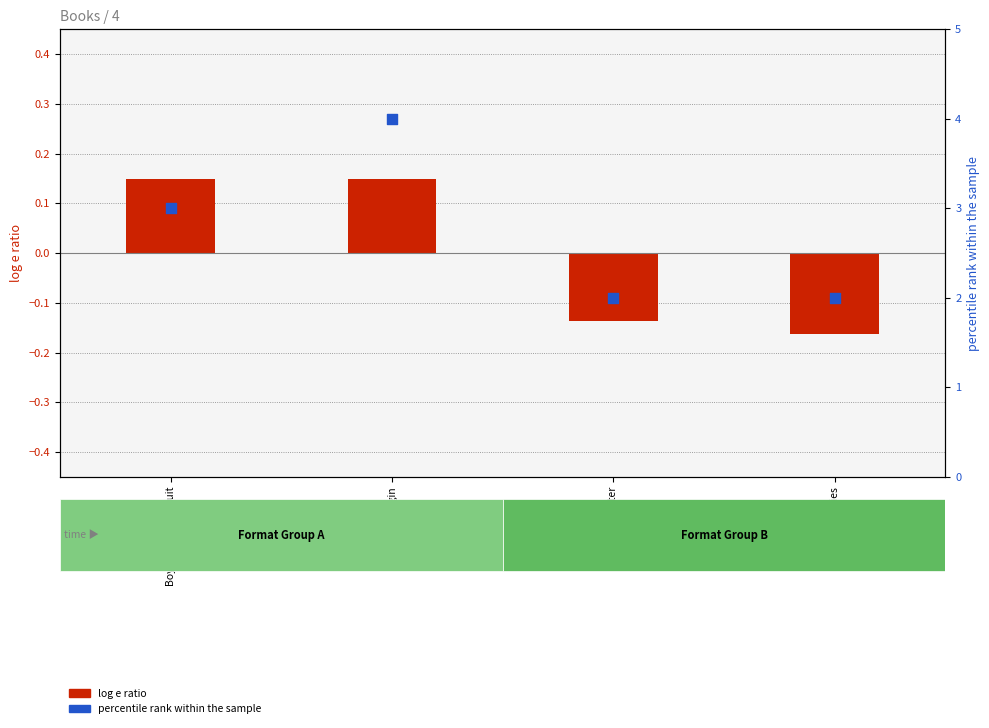

What are all the series names shown in the legend?

log e ratio, percentile rank within the sample